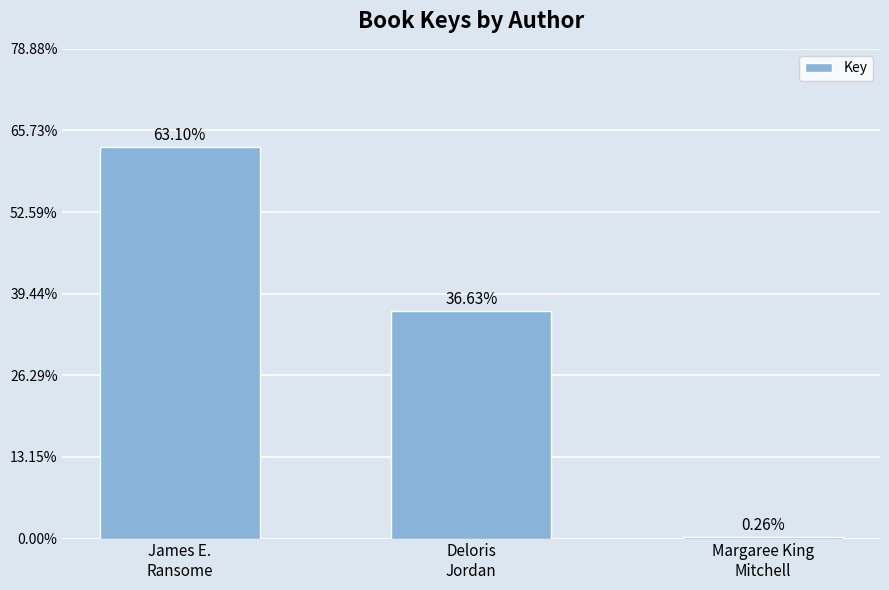

Does the chart contain any negative values?

No